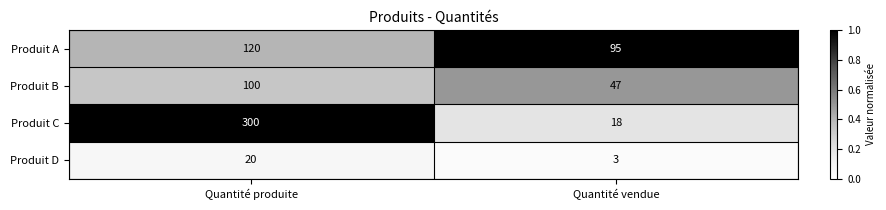

What is the average value of the Produit A series?

108